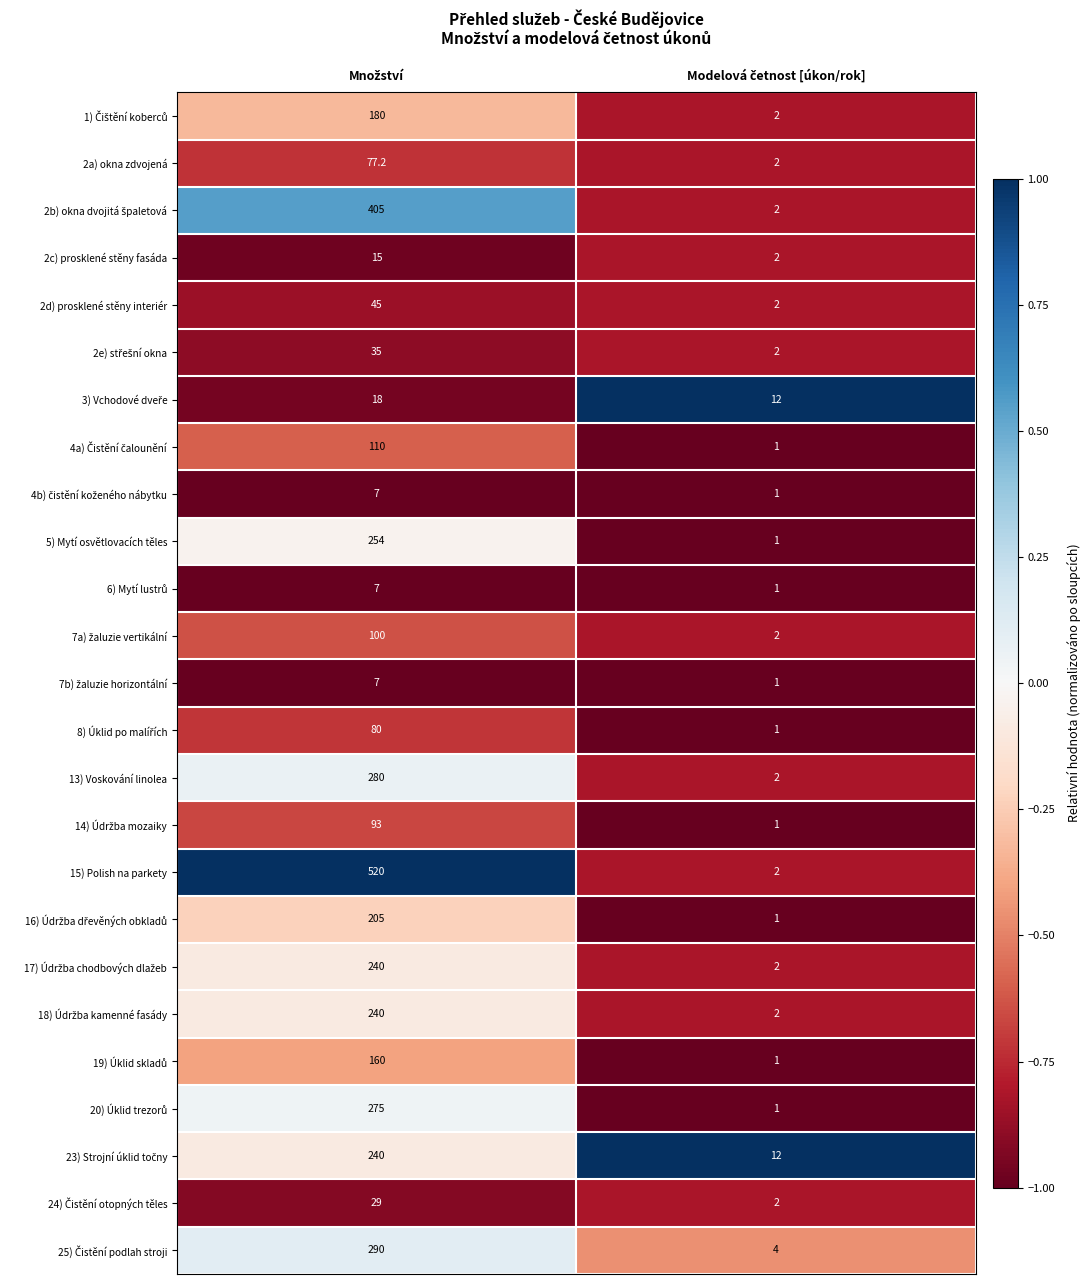

What is the lowest value of the 2a) okna zdvojená series?

2.0